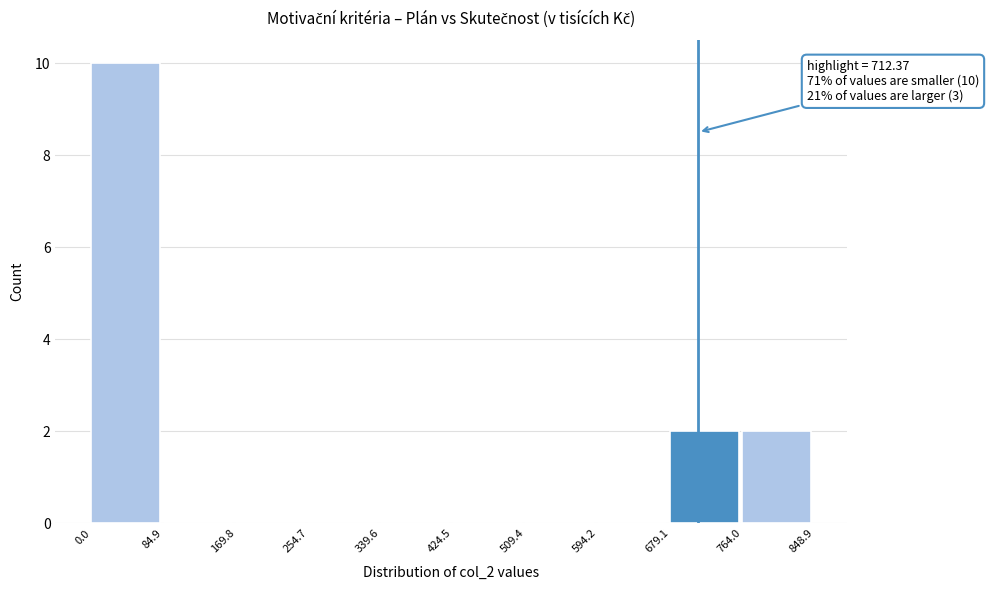

Which range on the x-axis has the tallest bar?

0.0 to 84.9